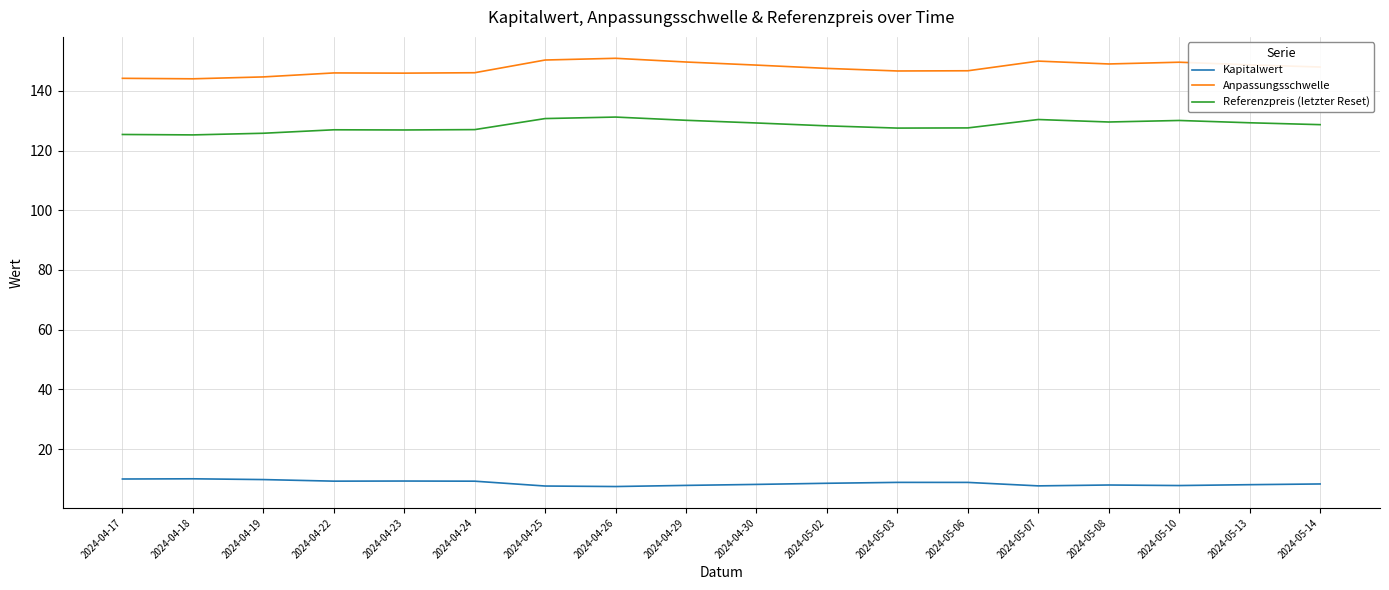

What is the difference between the highest and lowest values at 2024-05-10?

141.8